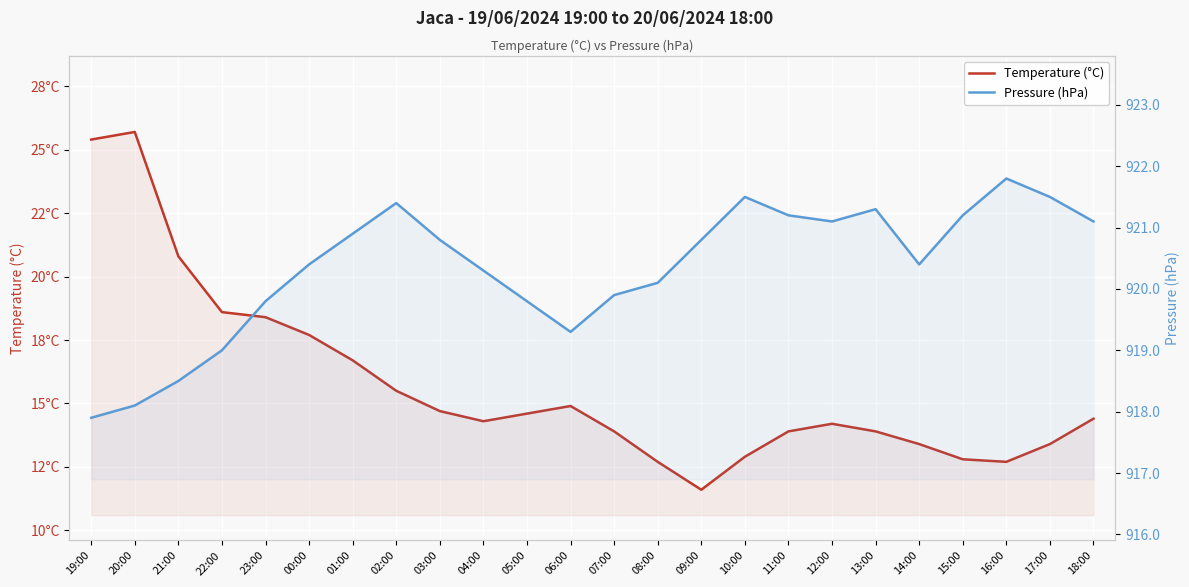

Which series has the largest total across all categories?

Pressure (hPa)